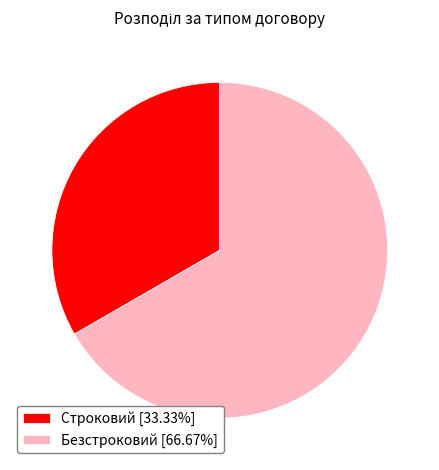

Which category has the smallest portion of the pie?

Строковий